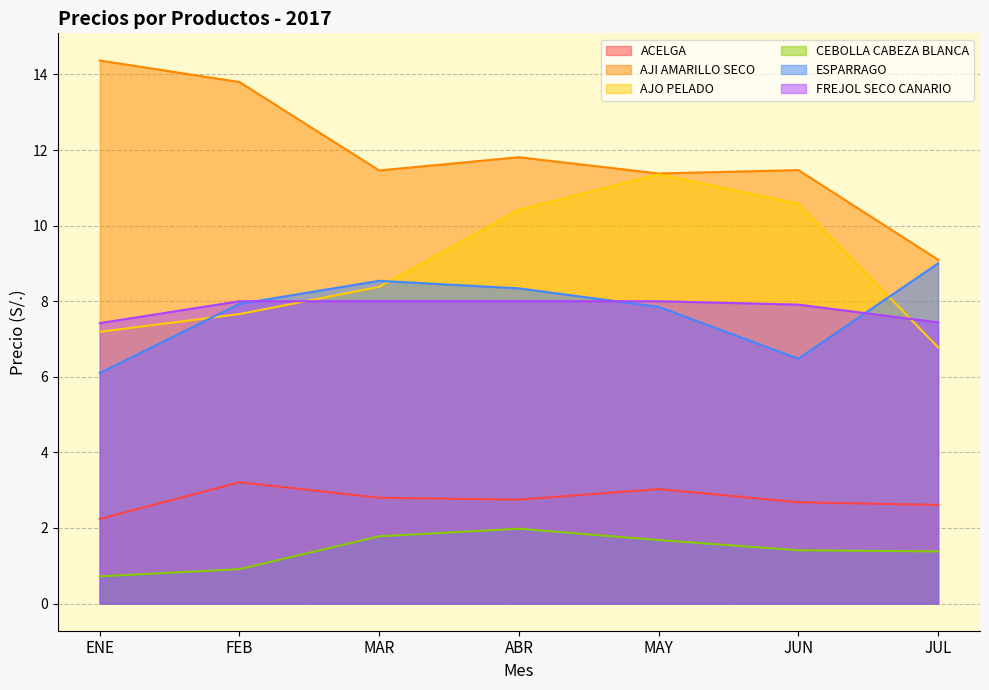

Reading right to left, list all the values displayed in this chart.

ACELGA: JUL=2.6	JUN=2.7	MAY=3.0	ABR=2.8	MAR=2.8	FEB=3.2	ENE=2.2
AJI AMARILLO SECO: JUL=9.1	JUN=11.5	MAY=11.4	ABR=11.8	MAR=11.5	FEB=13.8	ENE=14.4
AJO PELADO: JUL=6.8	JUN=10.6	MAY=11.4	ABR=10.4	MAR=8.4	FEB=7.7	ENE=7.2
CEBOLLA CABEZA BLANCA: JUL=1.4	JUN=1.4	MAY=1.7	ABR=2.0	MAR=1.8	FEB=0.9	ENE=0.7
ESPARRAGO: JUL=9.0	JUN=6.5	MAY=7.8	ABR=8.3	MAR=8.5	FEB=7.9	ENE=6.1
FREJOL SECO CANARIO: JUL=7.4	JUN=7.9	MAY=8.0	ABR=8.0	MAR=8.0	FEB=8.0	ENE=7.4